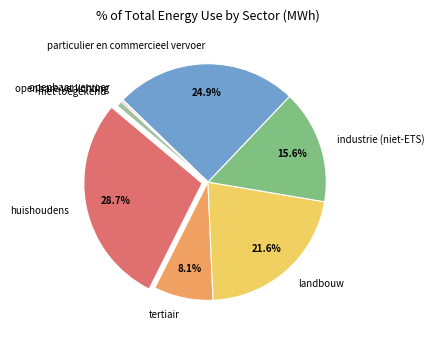

Approximately how many times larger is the value at tertiair compared to particulier en commercieel vervoer?

0.3